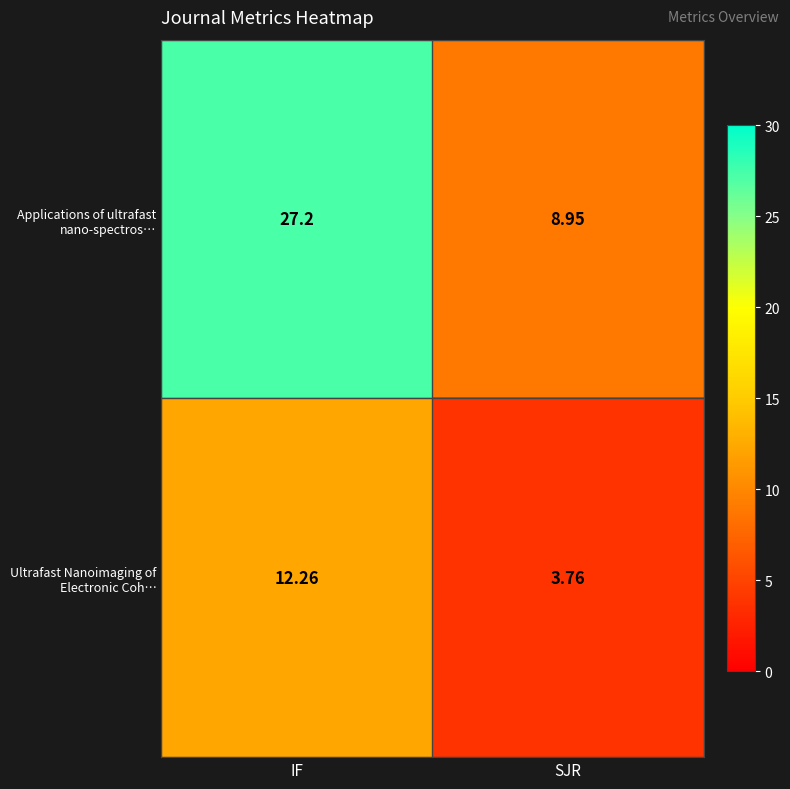

At which category does the chart reach its peak across all series?

IF